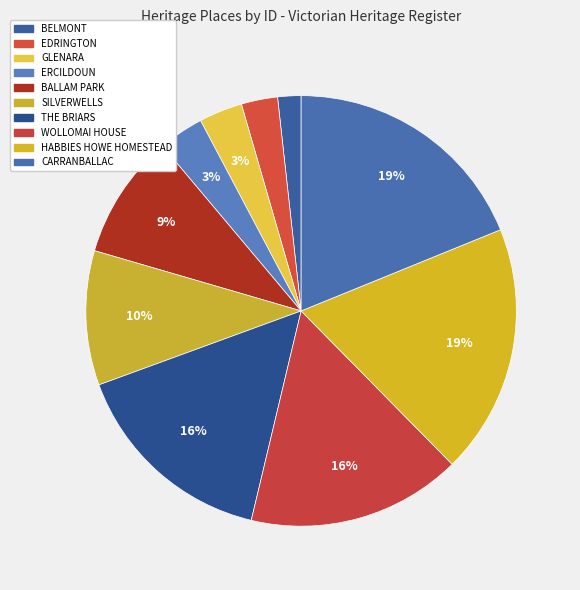

Between SILVERWELLS and GLENARA, which is larger?

SILVERWELLS